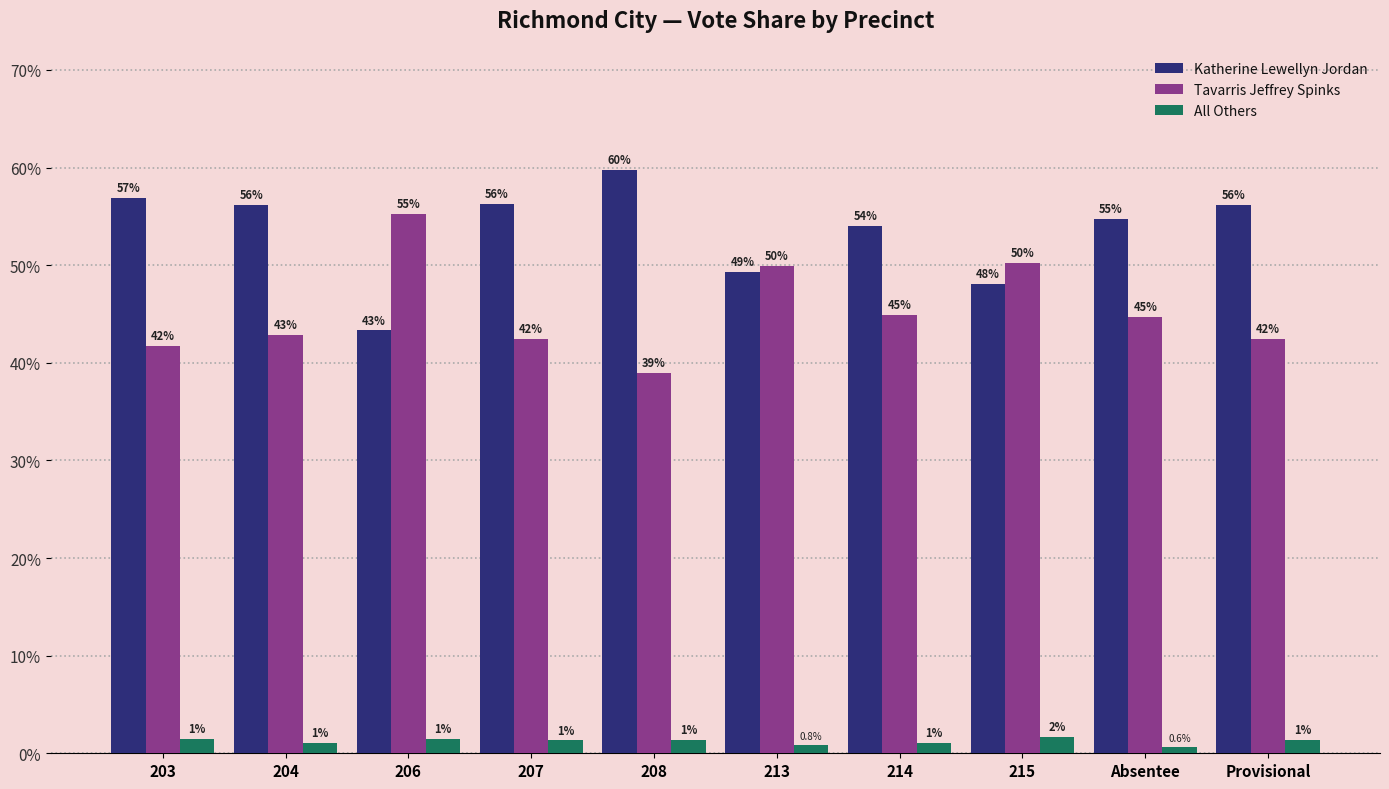

What position from the right is 213?

5